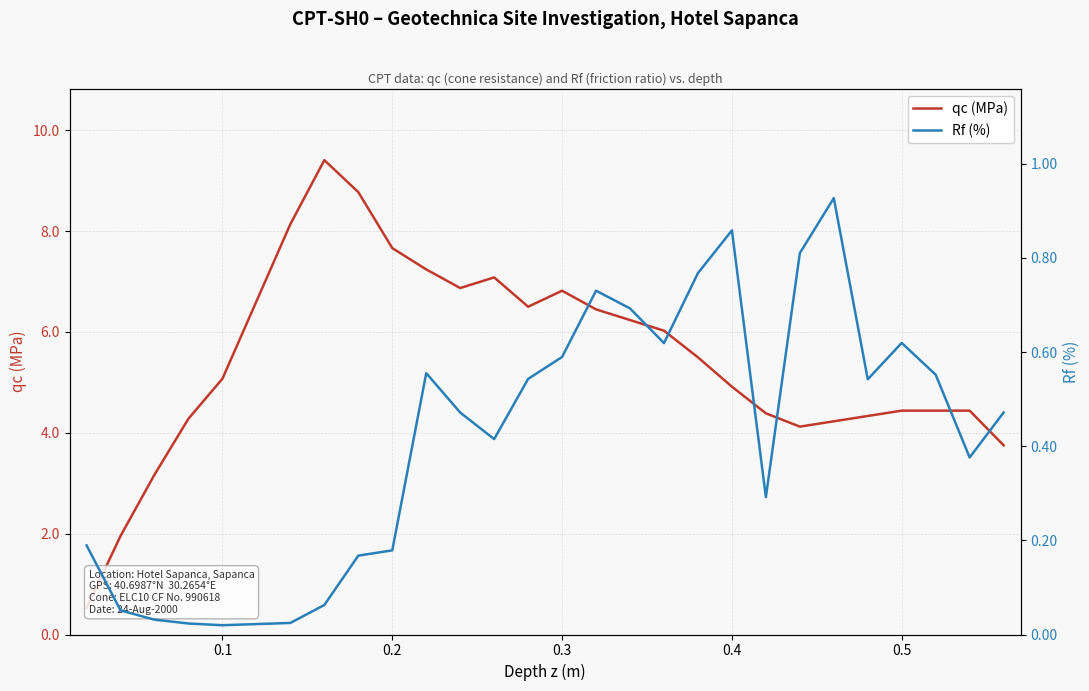

How many values in the qc (MPa) series are below 5?

13